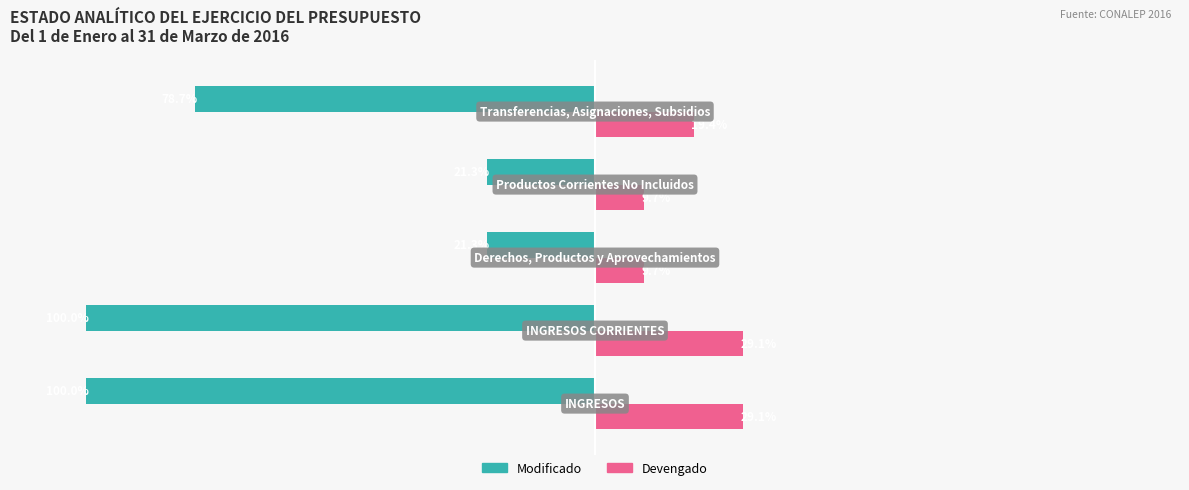

Which series has the largest total across all categories?

Devengado